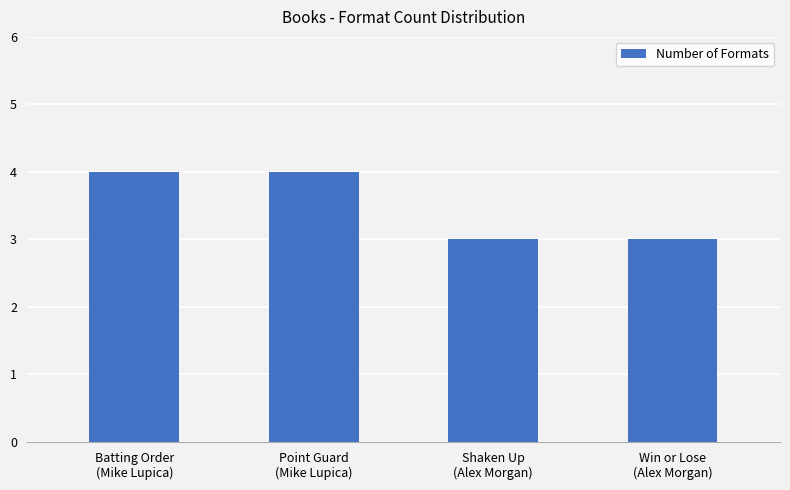

Reading left to right, transcribe all the data shown in this chart.

4	4	3	3